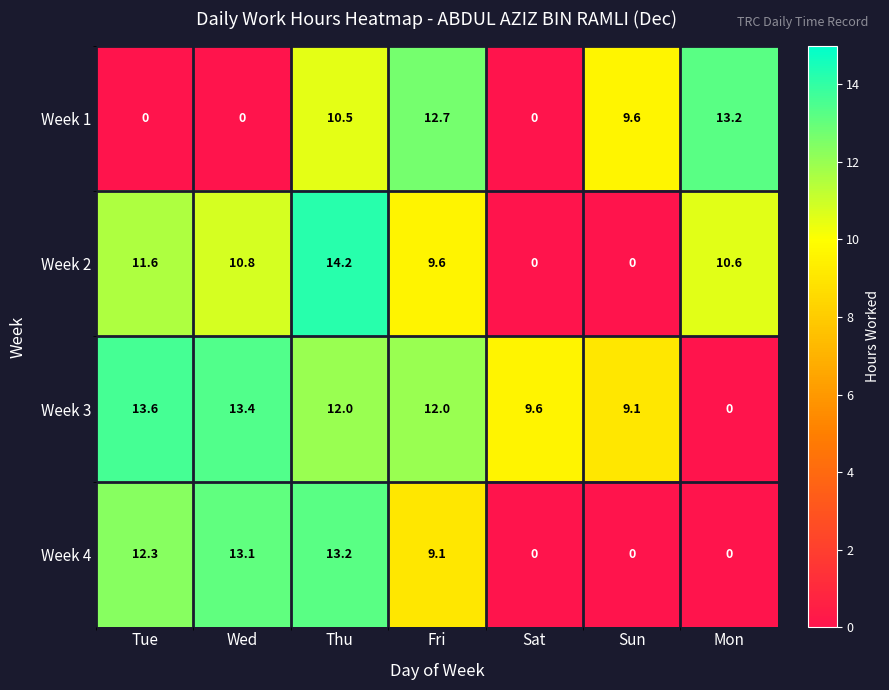

What is the difference between the maximum and minimum values in the Week 3 series?

13.6